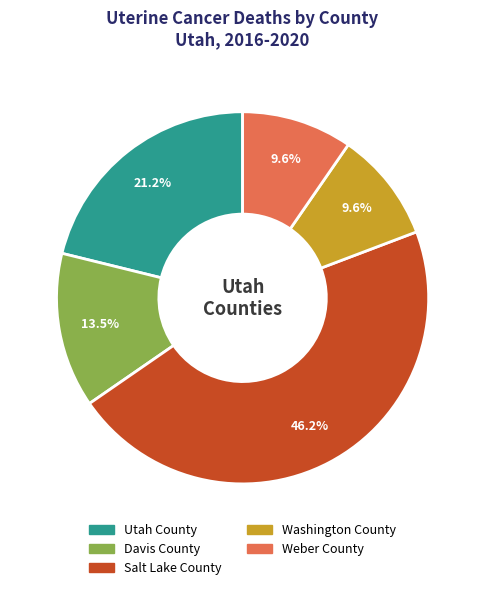

Between Davis County and Washington County, which is larger?

Davis County